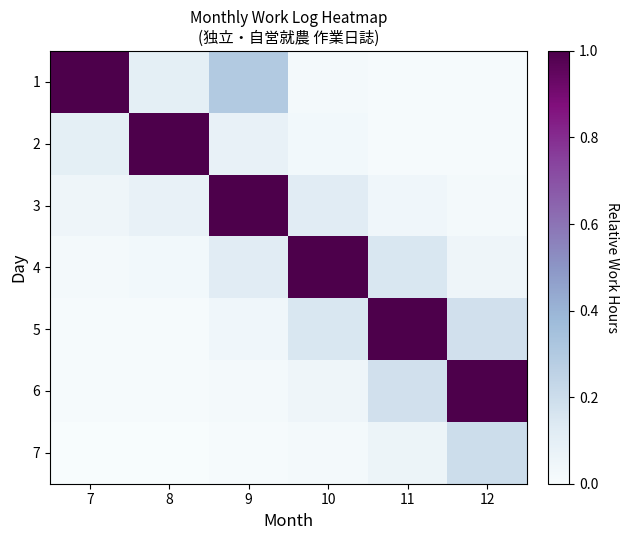

Which series has the widest spread of values?

1